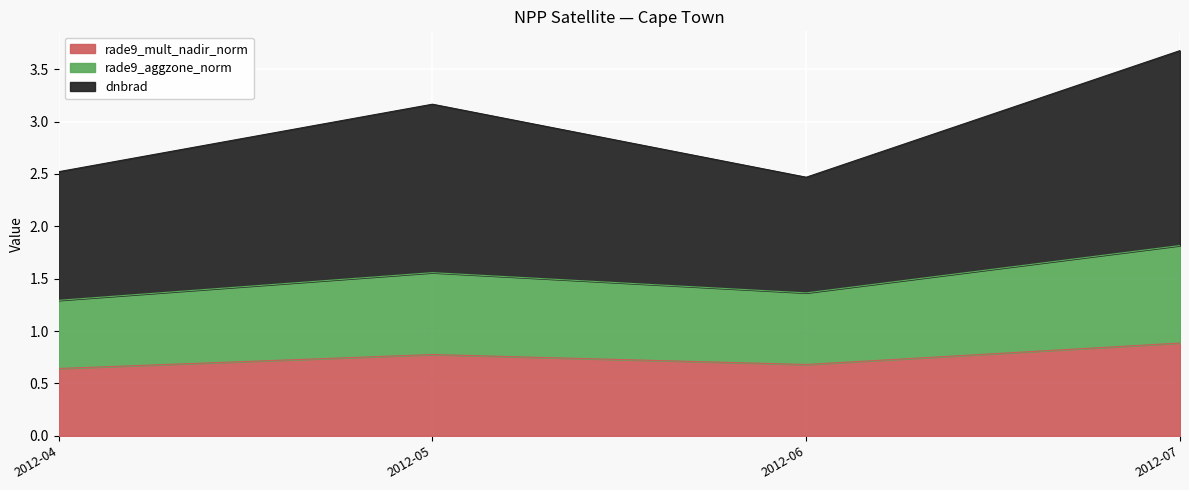

Which category has the highest value in the rade9_mult_nadir_norm series?

2012-07